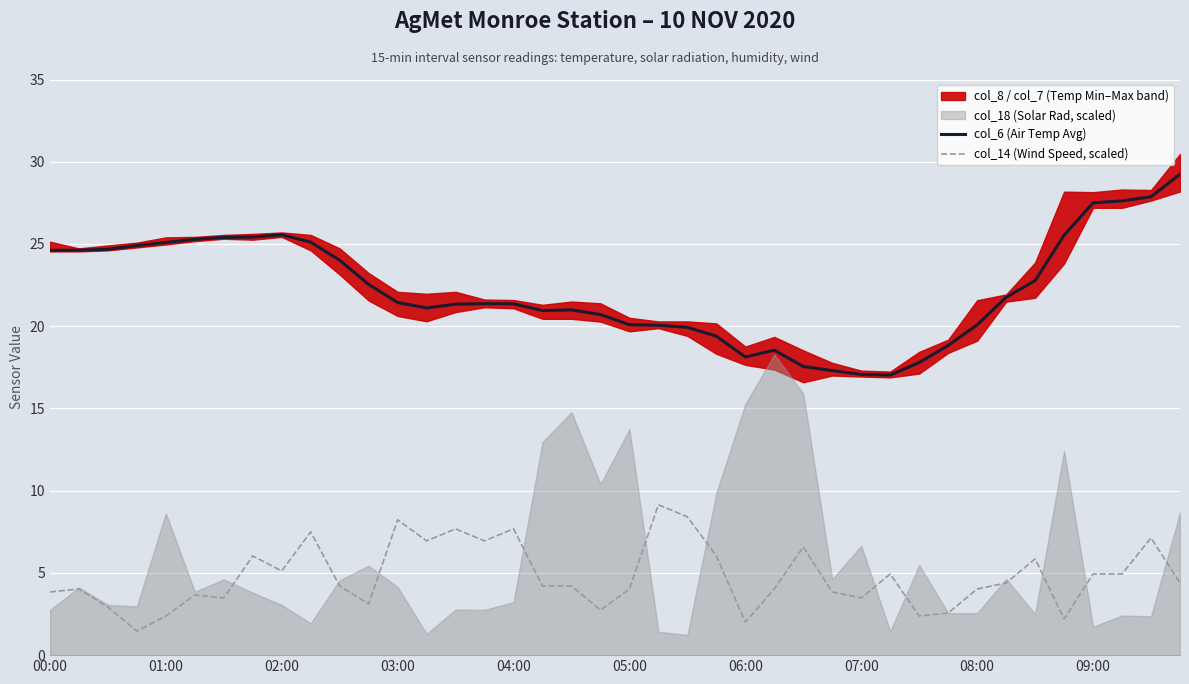

True or false: col_14 (Wind Speed, scaled) and col_6 (Air Temp Avg) cross at least once.

False